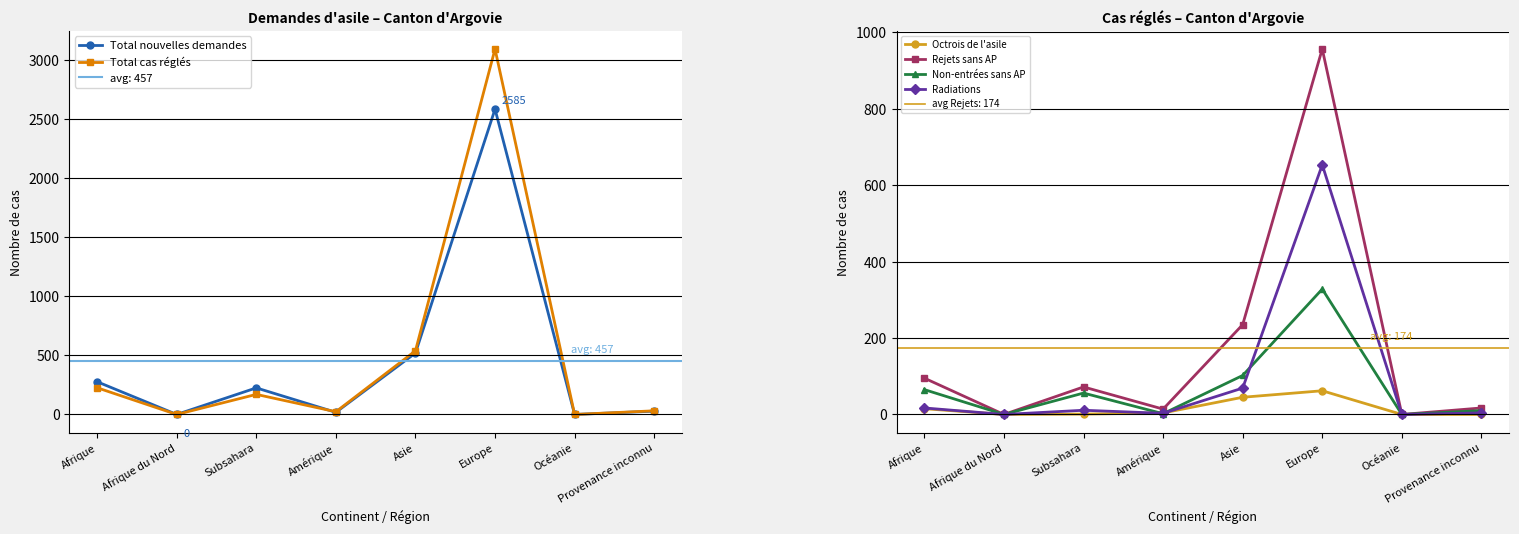

The Total cas réglés series shows 170 at Subsahara. True or false?

True